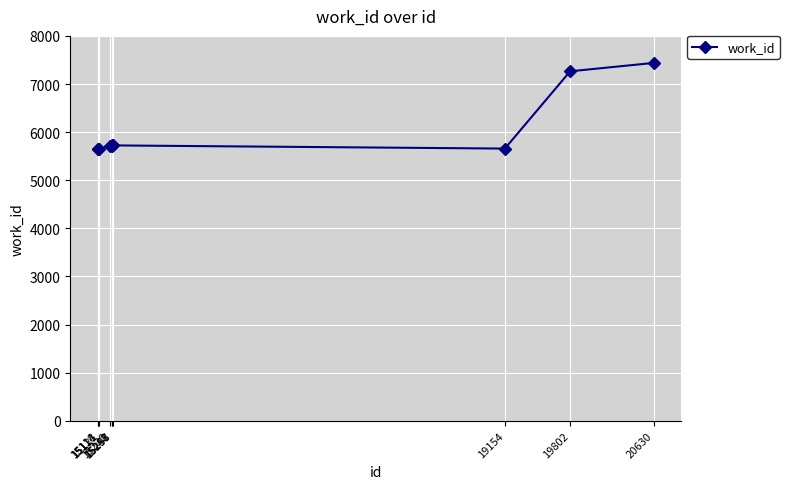

What is the approximate value at 15230?

5706